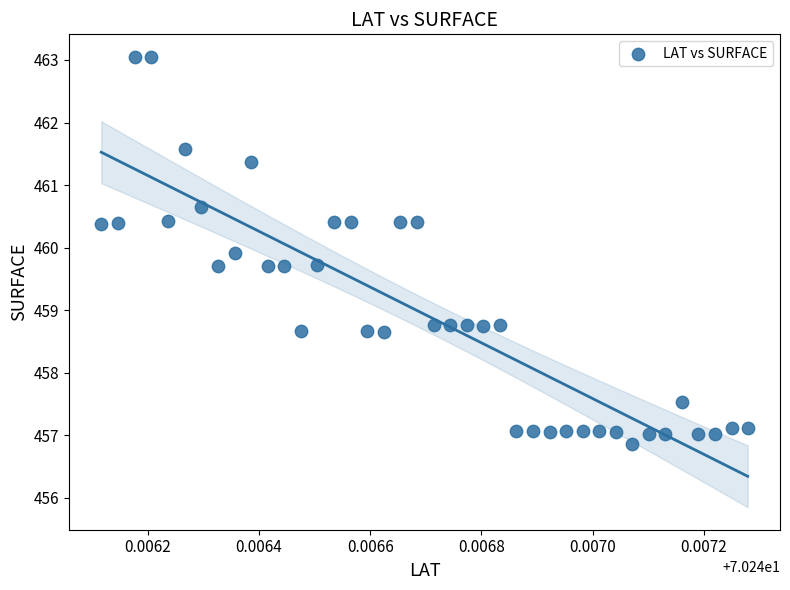

What is the range of Y values (max minus min)?

6.2